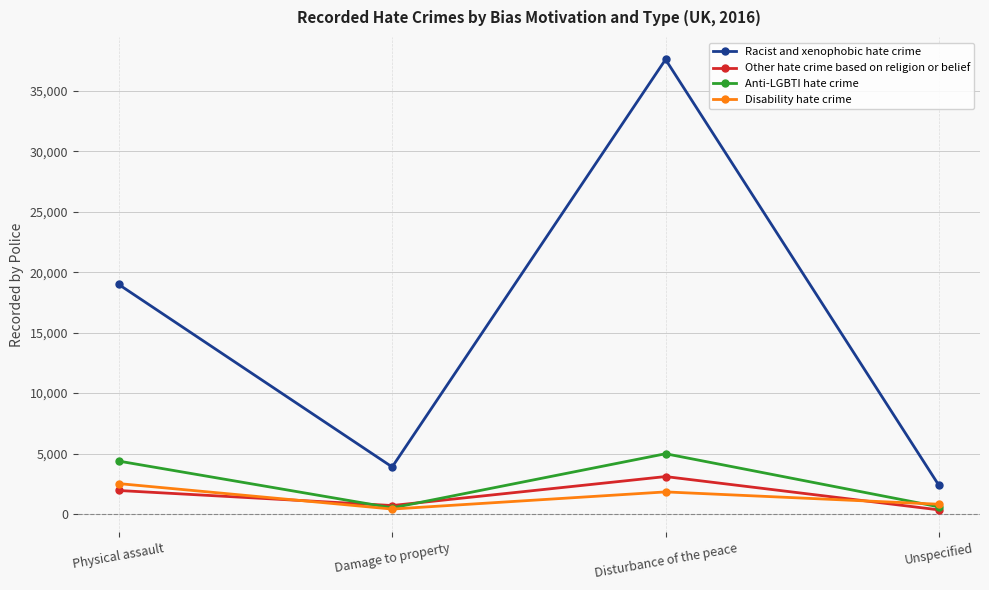

What is the sum of the Racist and xenophobic hate crime values at Disturbance of the peace and Unspecified?

39957